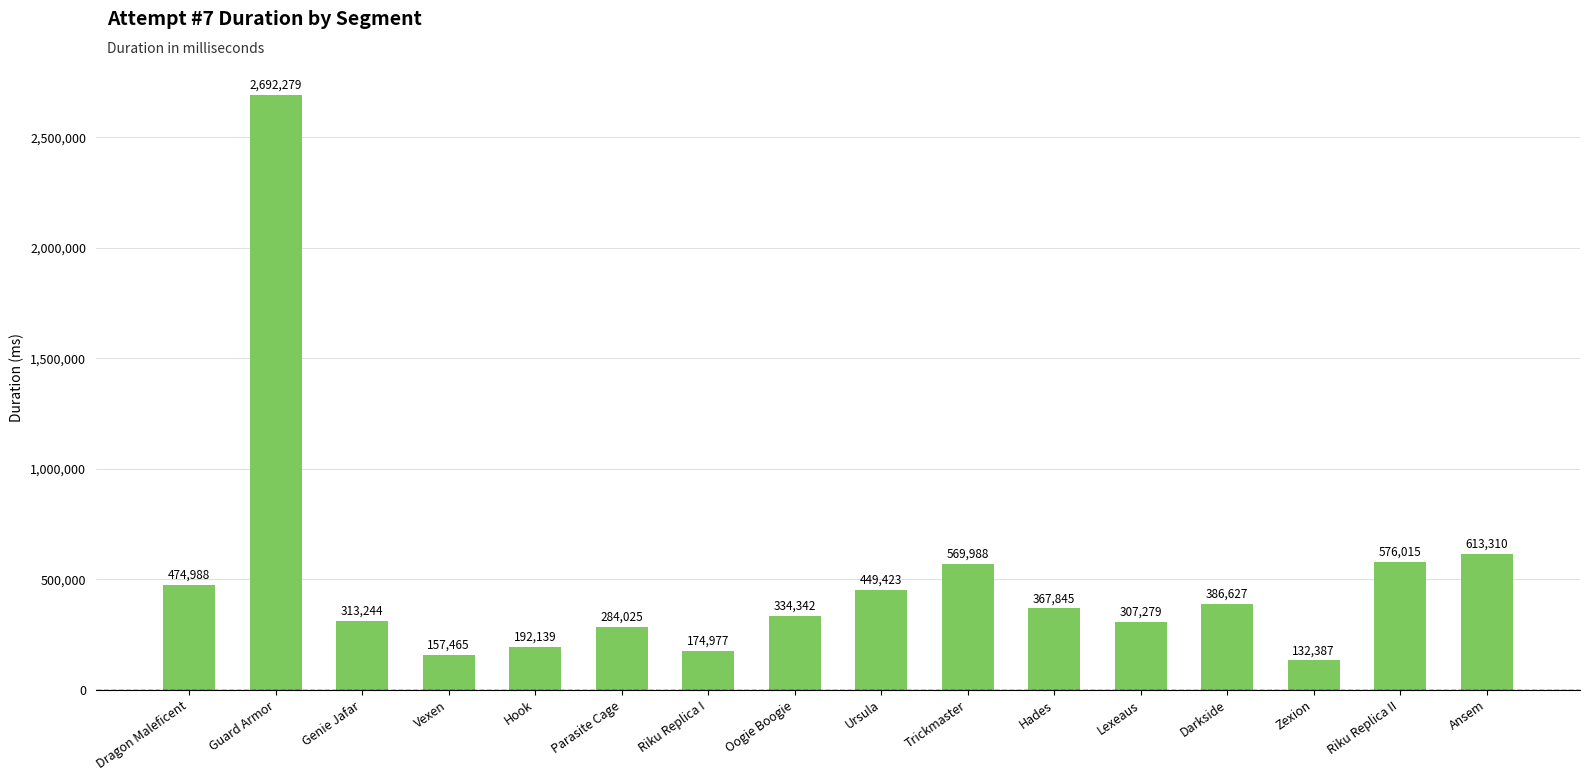

At which label is the value closest to 1412333?

Ansem